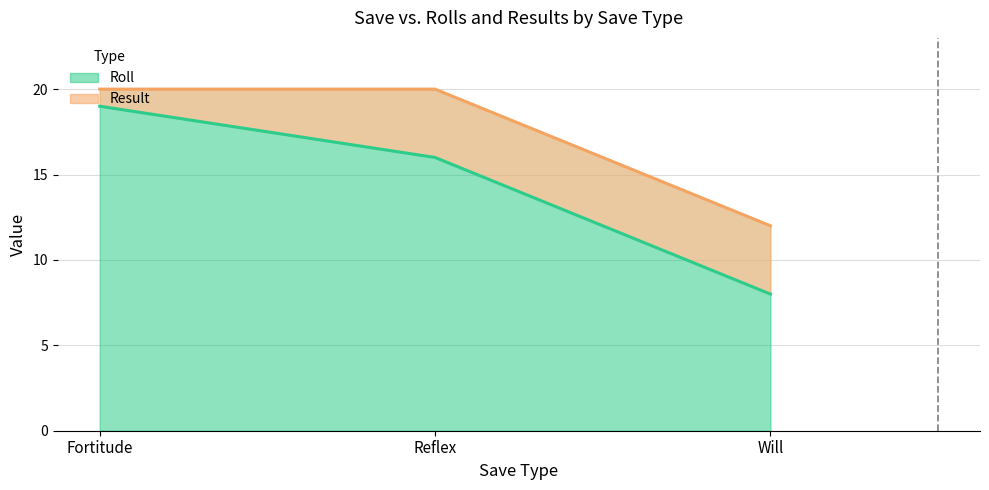

What position from the left is Fortitude?

1